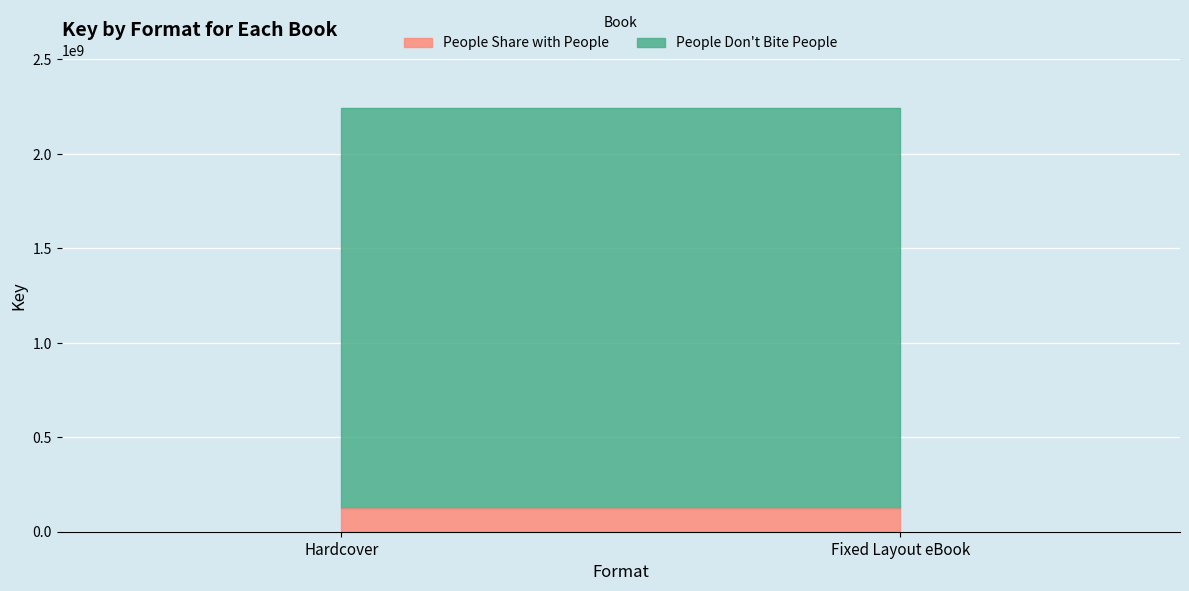

What value does the People Don't Bite People series have at Fixed Layout eBook?

2115178444